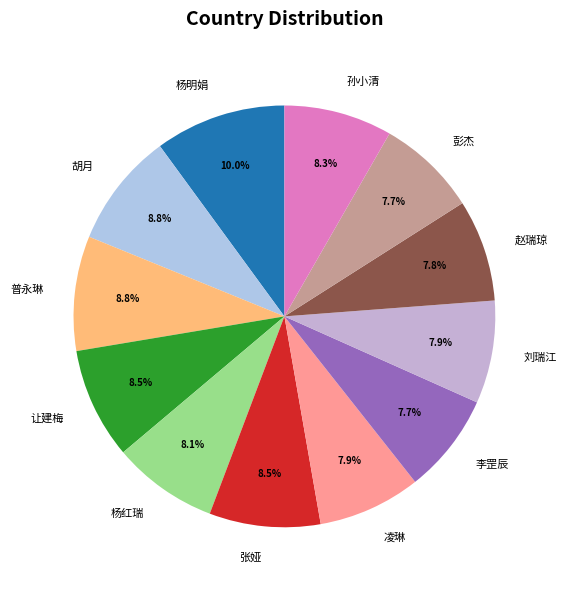

How many segments does this pie chart have?

12